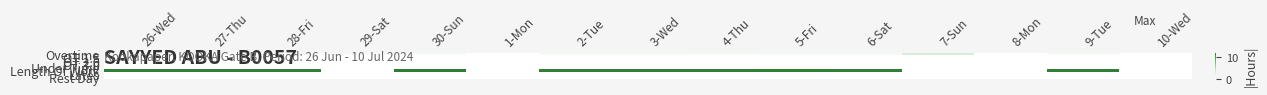

Reading left to right, list all the values displayed in this chart.

Overtime: 26-Wed=0.9	27-Thu=0.7	28-Fri=0.7	29-Sat=0.7	30-Sun=0.5	1-Mon=0.0	2-Tue=0.7	3-Wed=0.7	4-Thu=0.7	5-Fri=0.7	6-Sat=0.7	7-Sun=2.8	8-Mon=0.0	9-Tue=0.6	10-Wed=0.0
OT 1.5: 26-Wed=0.0	27-Thu=0.0	28-Fri=0.0	29-Sat=0.0	30-Sun=0.0	1-Mon=0.0	2-Tue=0.0	3-Wed=0.0	4-Thu=0.0	5-Fri=0.0	6-Sat=0.0	7-Sun=0.0	8-Mon=0.0	9-Tue=0.0	10-Wed=0.0
OT 2.0: 26-Wed=0.0	27-Thu=0.0	28-Fri=0.0	29-Sat=0.0	30-Sun=0.0	1-Mon=0.0	2-Tue=0.0	3-Wed=0.0	4-Thu=0.0	5-Fri=0.0	6-Sat=0.0	7-Sun=0.0	8-Mon=0.0	9-Tue=0.0	10-Wed=0.0
OT 3.0: 26-Wed=0.0	27-Thu=0.0	28-Fri=0.0	29-Sat=0.0	30-Sun=0.0	1-Mon=0.0	2-Tue=0.0	3-Wed=0.0	4-Thu=0.0	5-Fri=0.0	6-Sat=0.0	7-Sun=0.0	8-Mon=0.0	9-Tue=0.0	10-Wed=0.0
Under Time: 26-Wed=0.0	27-Thu=0.0	28-Fri=0.0	29-Sat=0.0	30-Sun=0.0	1-Mon=0.0	2-Tue=0.0	3-Wed=0.0	4-Thu=0.0	5-Fri=0.0	6-Sat=0.0	7-Sun=0.0	8-Mon=0.0	9-Tue=0.0	10-Wed=0.0
Length Of Work: 26-Wed=11.8	27-Thu=11.9	28-Fri=11.8	29-Sat=0.0	30-Sun=12.1	1-Mon=0.0	2-Tue=11.9	3-Wed=11.8	4-Thu=11.8	5-Fri=11.8	6-Sat=11.9	7-Sun=0.0	8-Mon=0.0	9-Tue=11.8	10-Wed=0.0
Lates: 26-Wed=0.0	27-Thu=0.0	28-Fri=0.0	29-Sat=0.0	30-Sun=0.0	1-Mon=0.0	2-Tue=0.0	3-Wed=0.0	4-Thu=0.0	5-Fri=0.0	6-Sat=0.0	7-Sun=0.0	8-Mon=0.0	9-Tue=0.0	10-Wed=0.0
Rest Day: 26-Wed=0.0	27-Thu=0.0	28-Fri=0.0	29-Sat=0.0	30-Sun=0.0	1-Mon=0.0	2-Tue=0.0	3-Wed=0.0	4-Thu=0.0	5-Fri=0.0	6-Sat=0.0	7-Sun=0.0	8-Mon=0.0	9-Tue=0.0	10-Wed=0.0